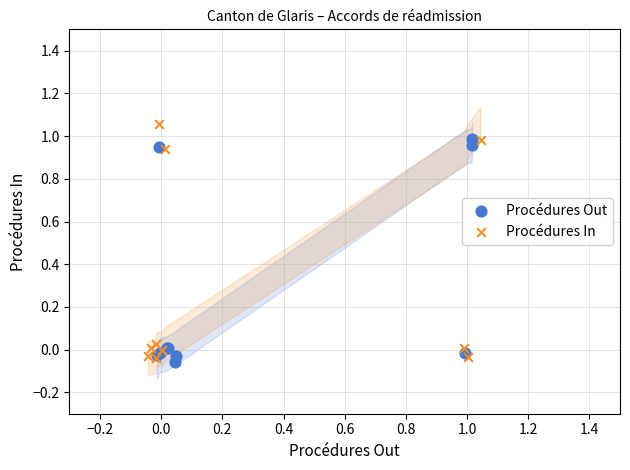

What are all the series names shown in the legend?

Procédures Out, Procédures In